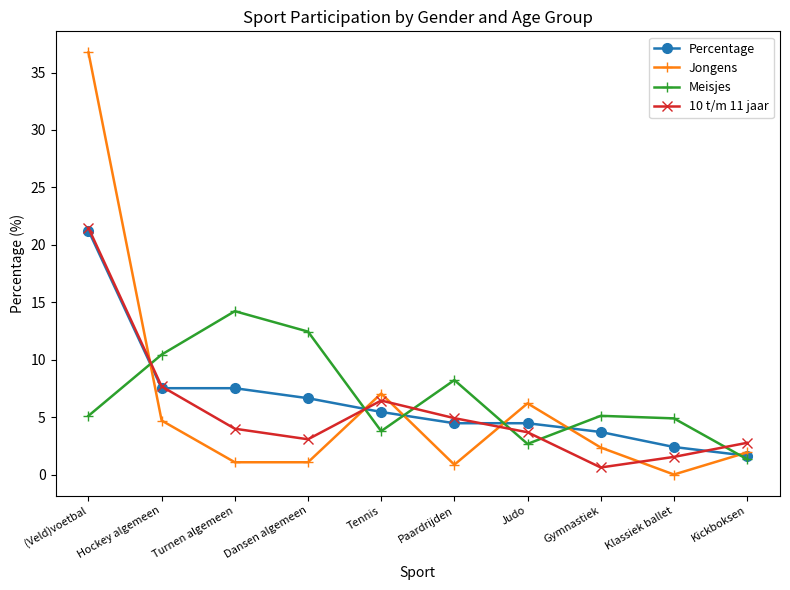

How many values in the Percentage series exceed 5?

5